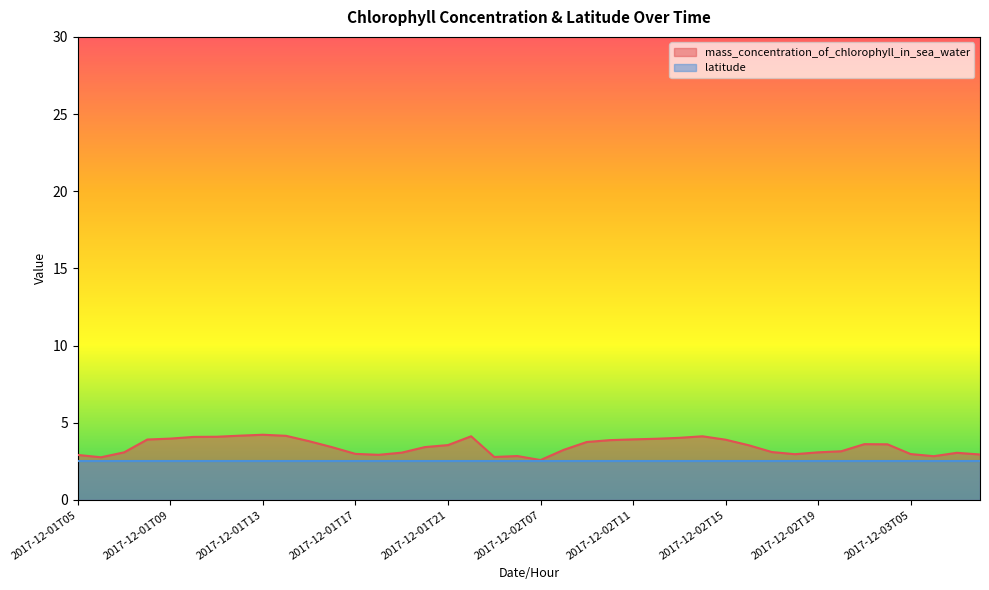

Count the number of data series in this chart.

2